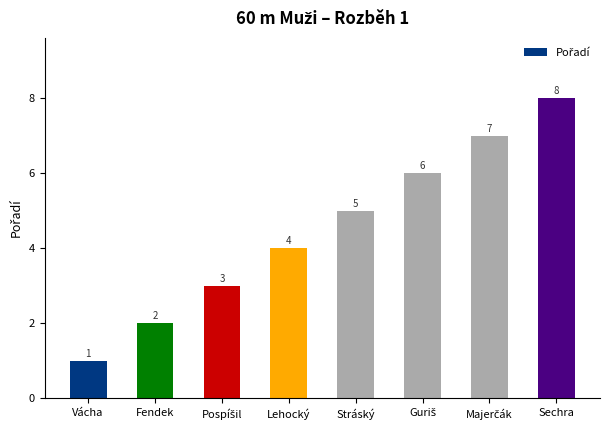

What is the sum of all values?

36